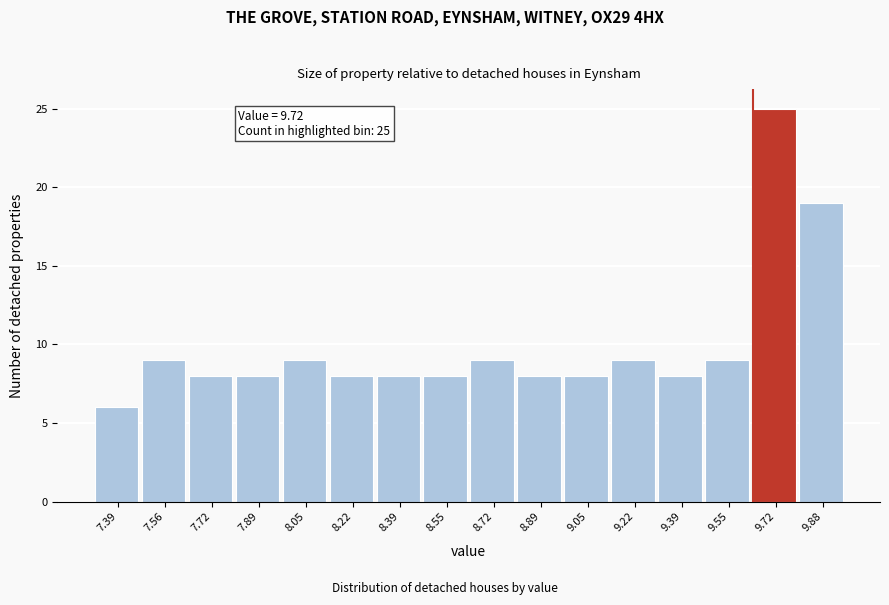

Reading left to right, transcribe all the data shown in this chart.

7.39=6	7.56=9	7.72=8	7.89=8	8.05=9	8.22=8	8.39=8	8.55=8	8.72=9	8.89=8	9.05=8	9.22=9	9.39=8	9.55=9	9.72=25	9.88=19